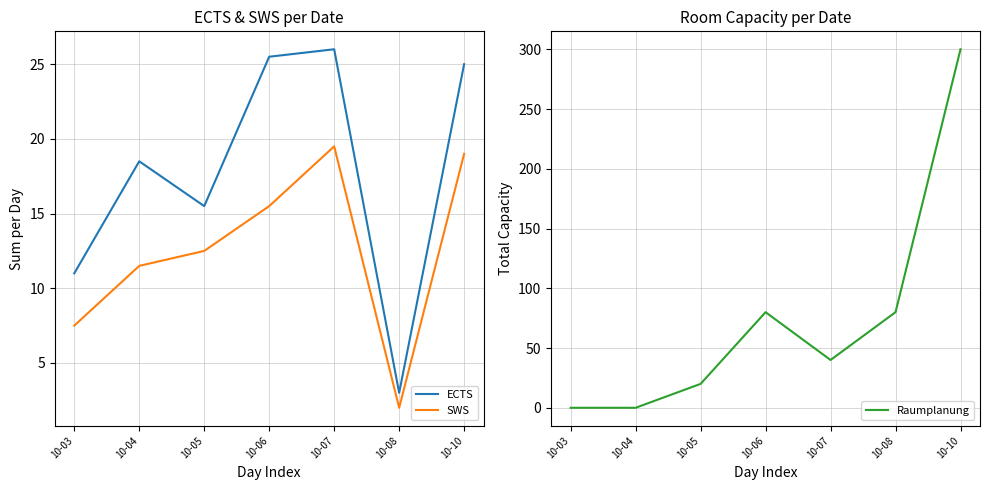

After their last crossing, which series has the higher values: Raumplanung or ECTS?

Raumplanung